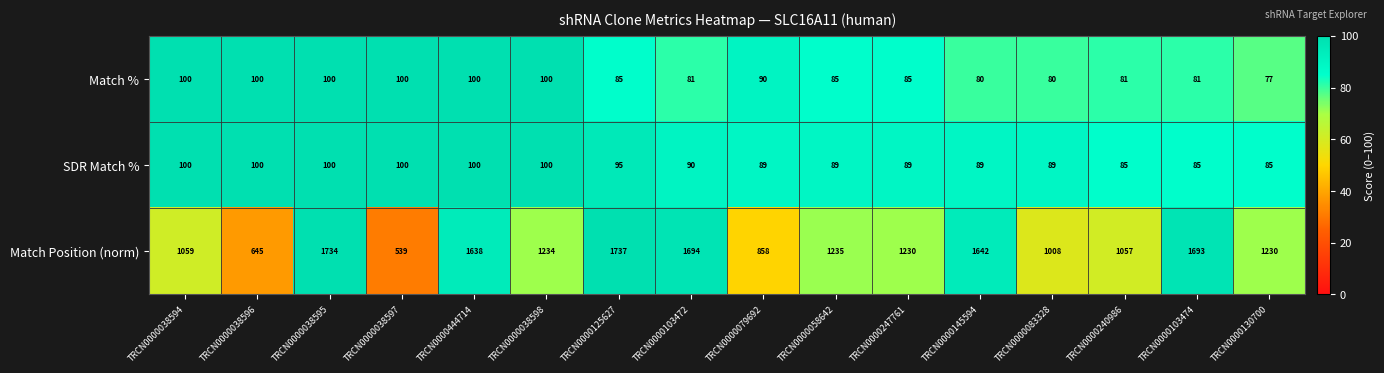

Count the number of categories in the chart.

16